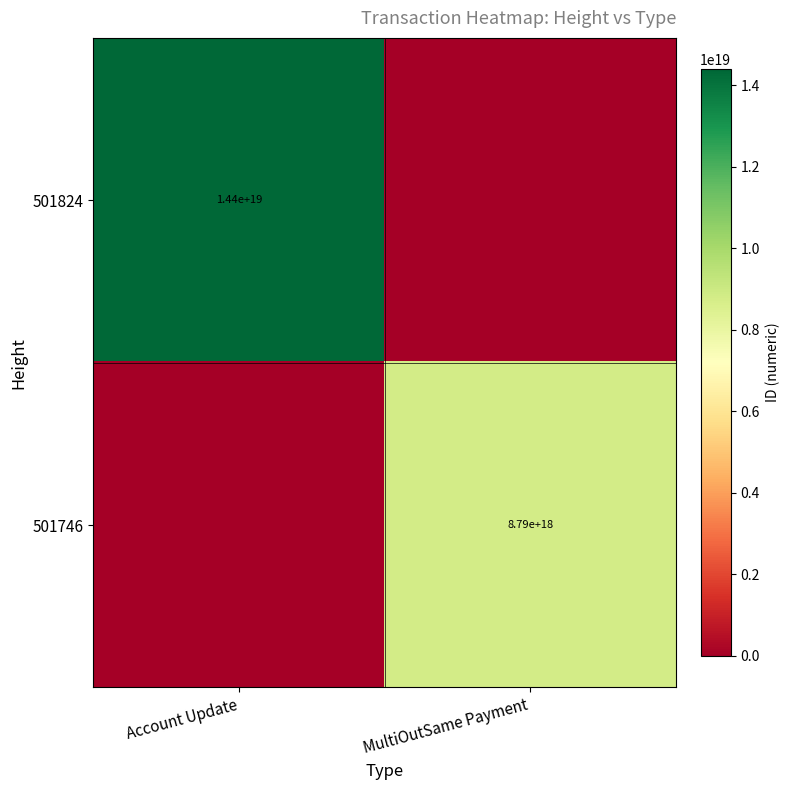

The value of 501746 at MultiOutSame Payment is 2160009306403821312. True or false?

False